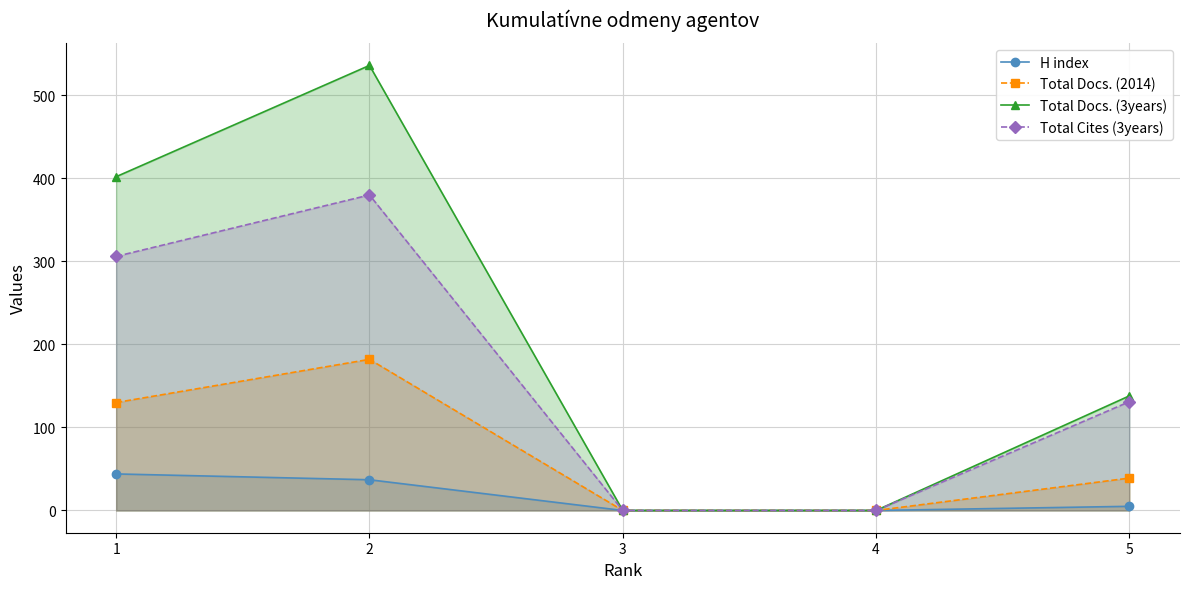

True or false: Total Docs. (2014) and Total Docs. (3years) intersect in this chart.

False